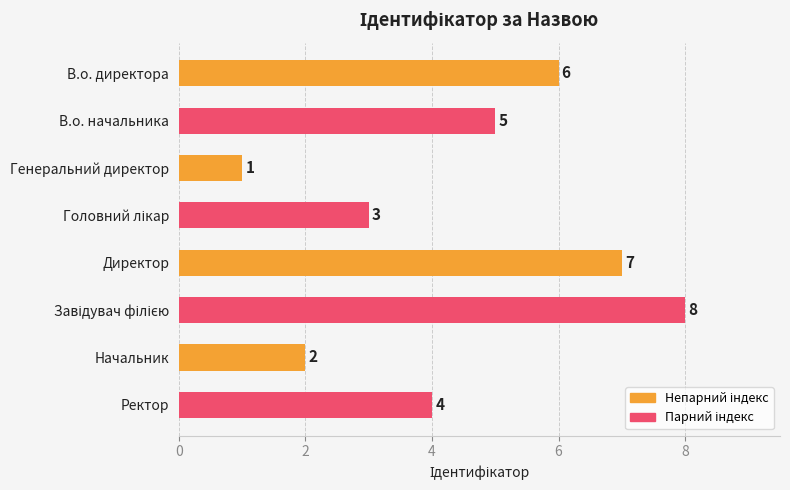

Approximately how many times larger is the value at Генеральний директор compared to Начальник?

0.5